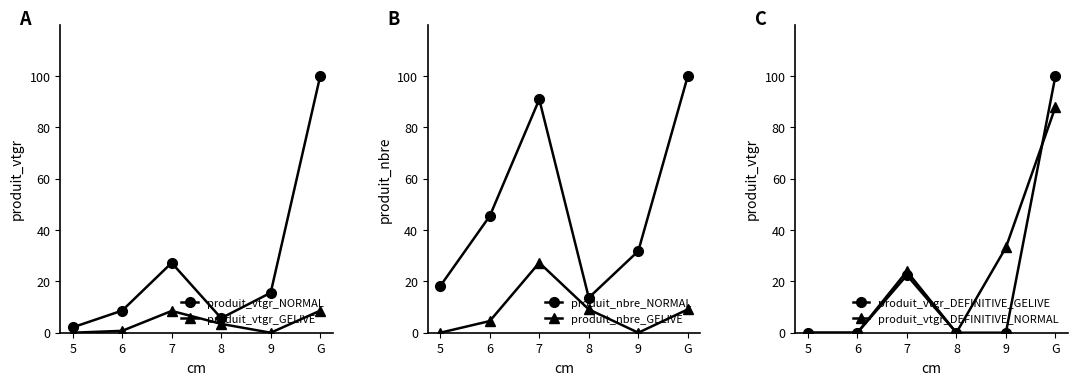

Is it true that produit_nbre_GELIVE equals 27.3 at 7?

True